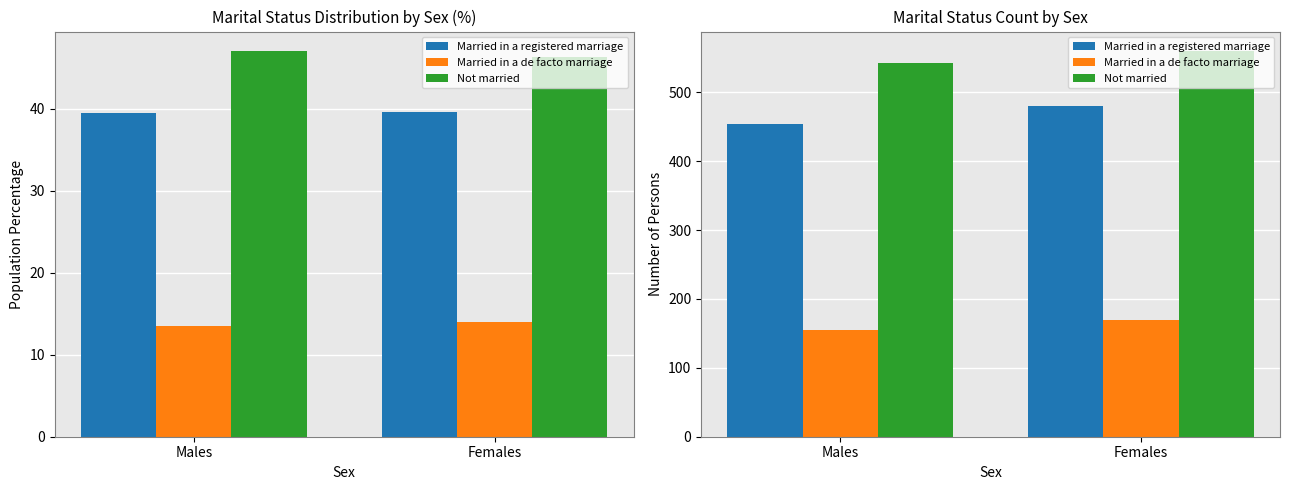

Is the value of Married in a de facto marriage at Males greater than the value of Married in a registered marriage at Females?

No